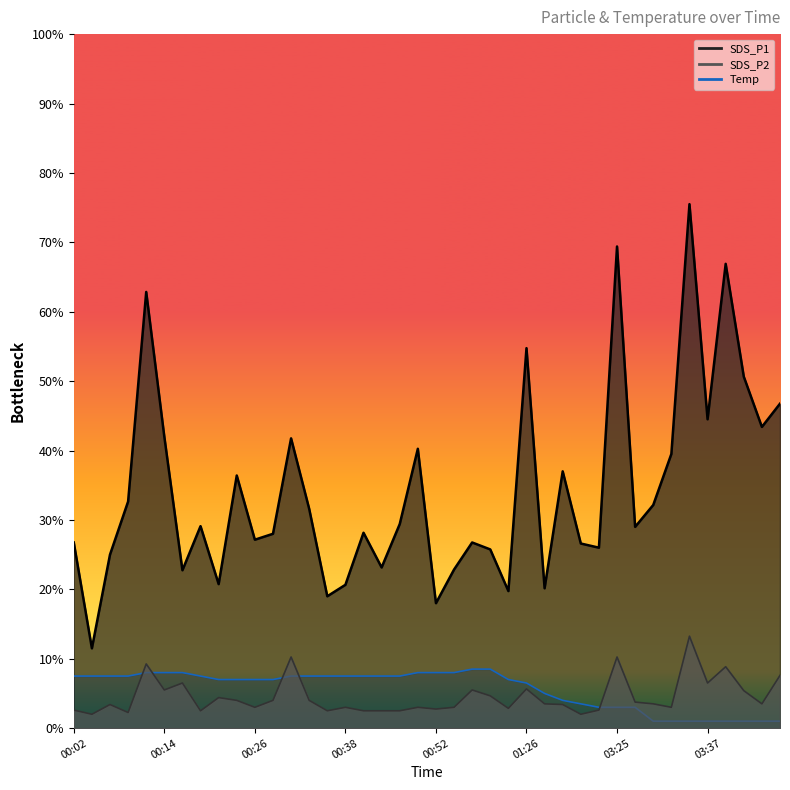

How many Temp_line values are between 0 and 1?

14